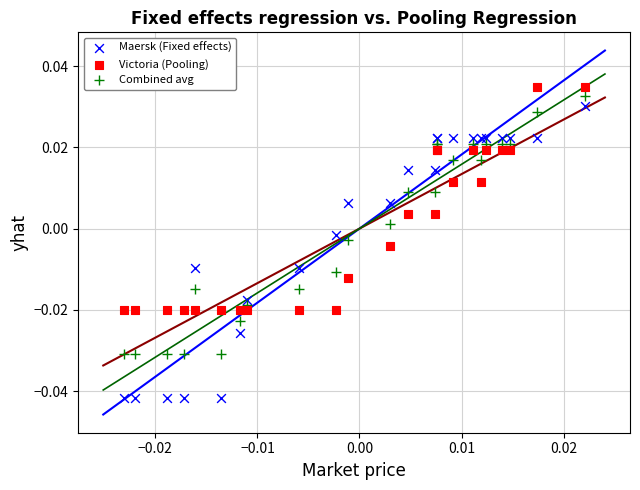

Which series contains the lowest Y value?

Maersk (Fixed effects)